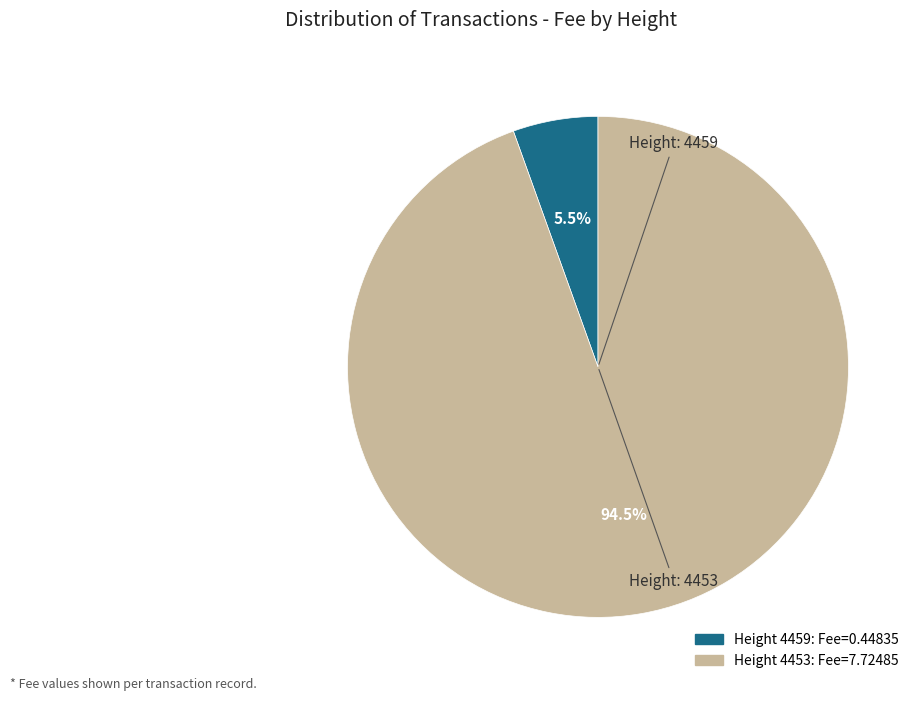

Is there any slice that represents more than half of the pie?

Yes